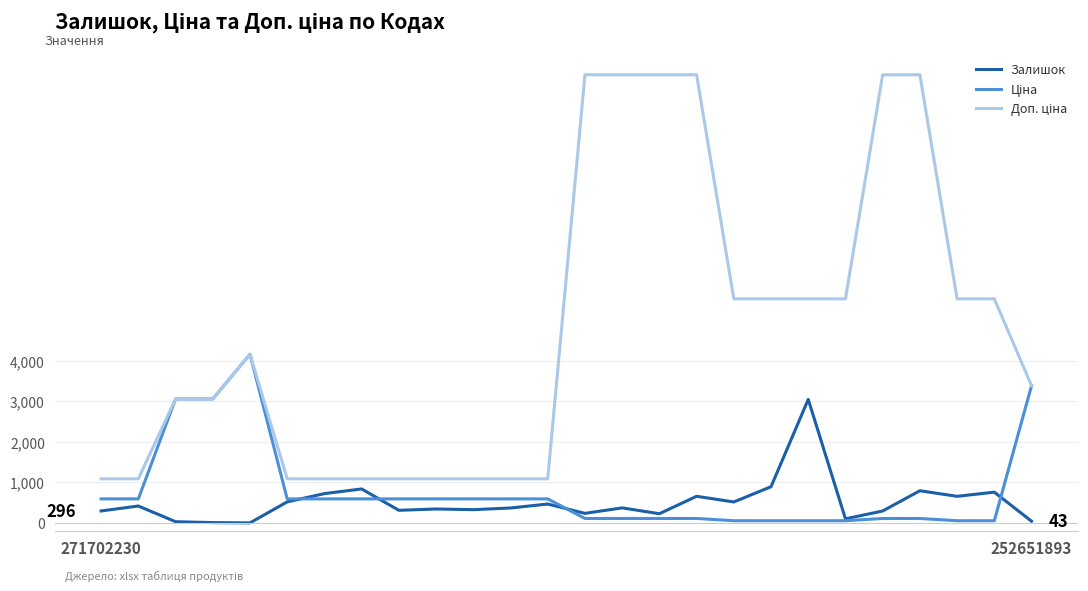

What is the maximum value shown in the chart?

11055.0